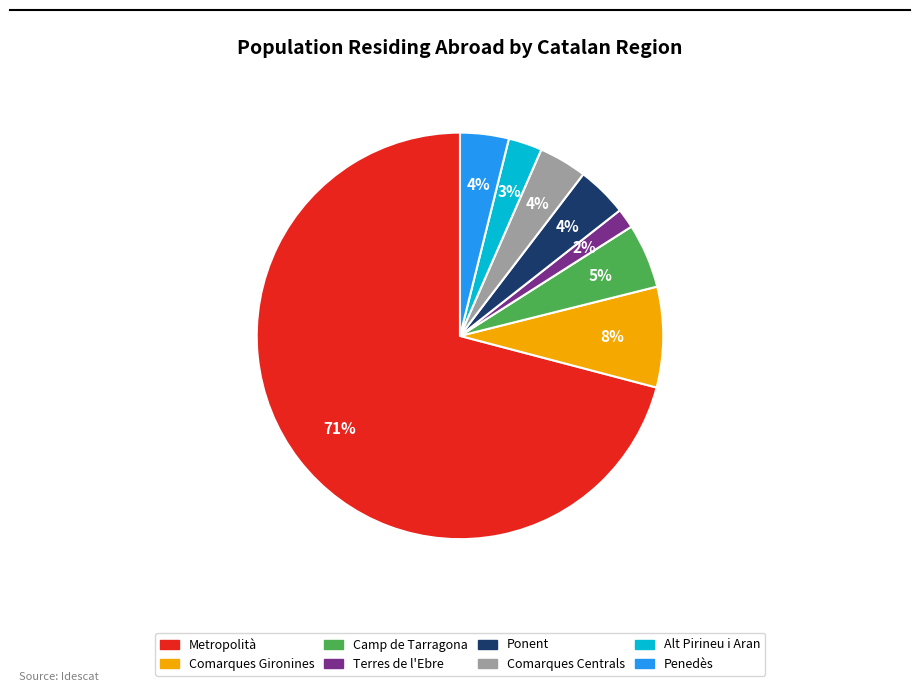

To the nearest percent, what is the average slice percentage?

12%